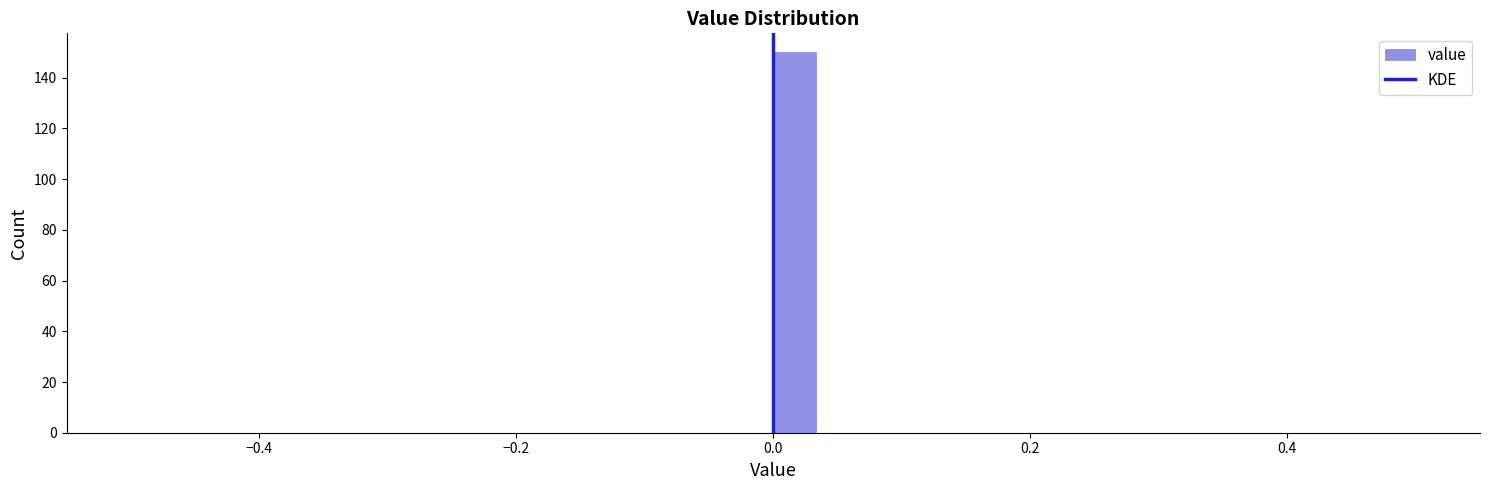

Read against the x-axis, roughly where is the centre of the tallest bar?

0.02